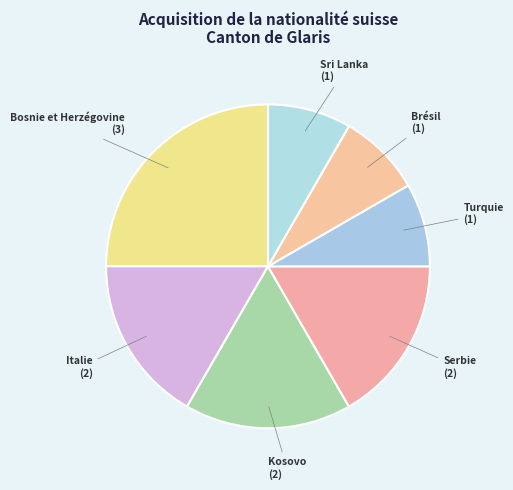

What is the smallest slice in the pie chart?

Turquie